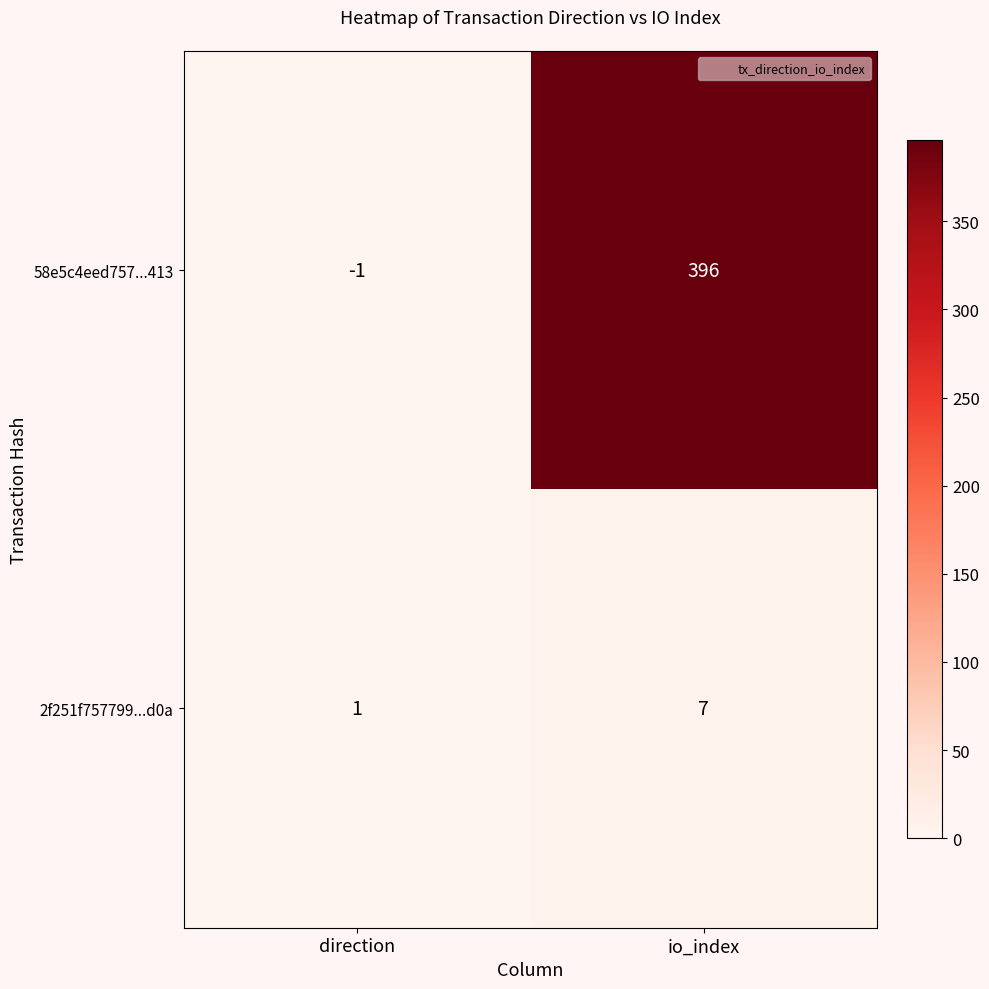

Count the number of categories in the chart.

2